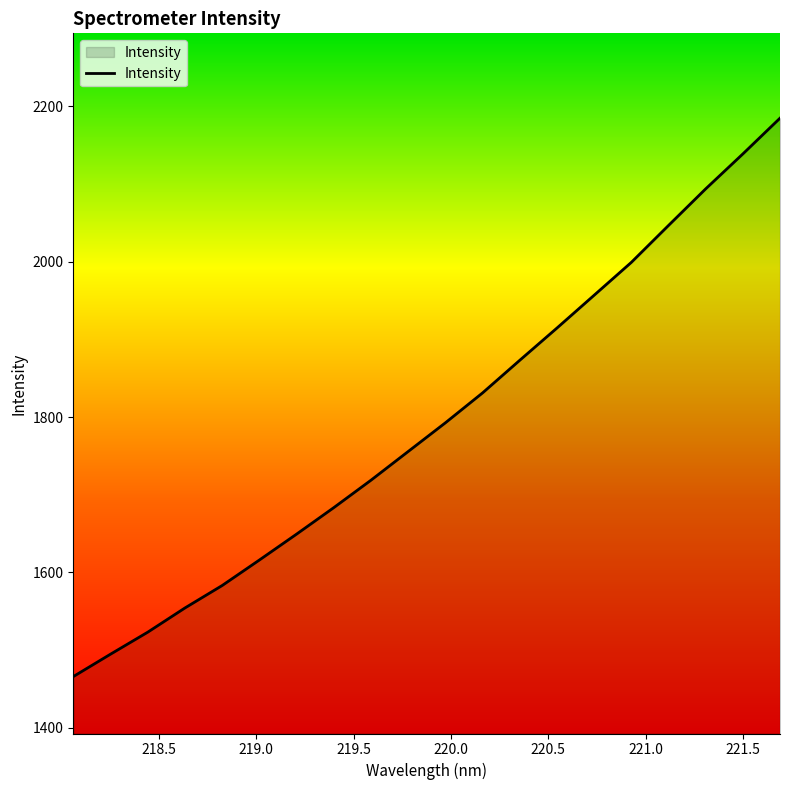

How many lines are shown in the chart?

1